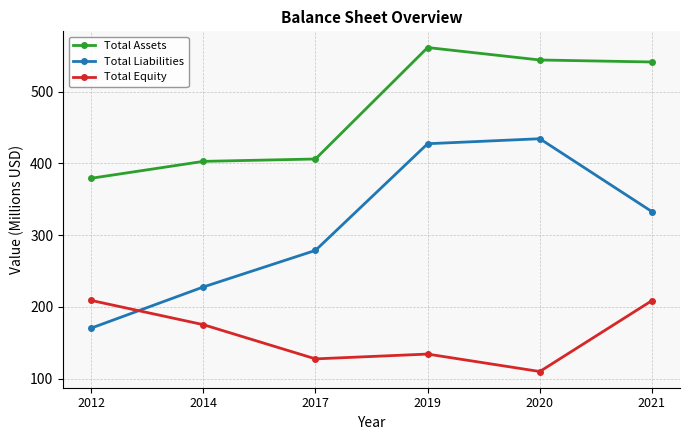

Rank the series by their maximum value, from lowest to highest.

Total Equity, Total Liabilities, Total Assets